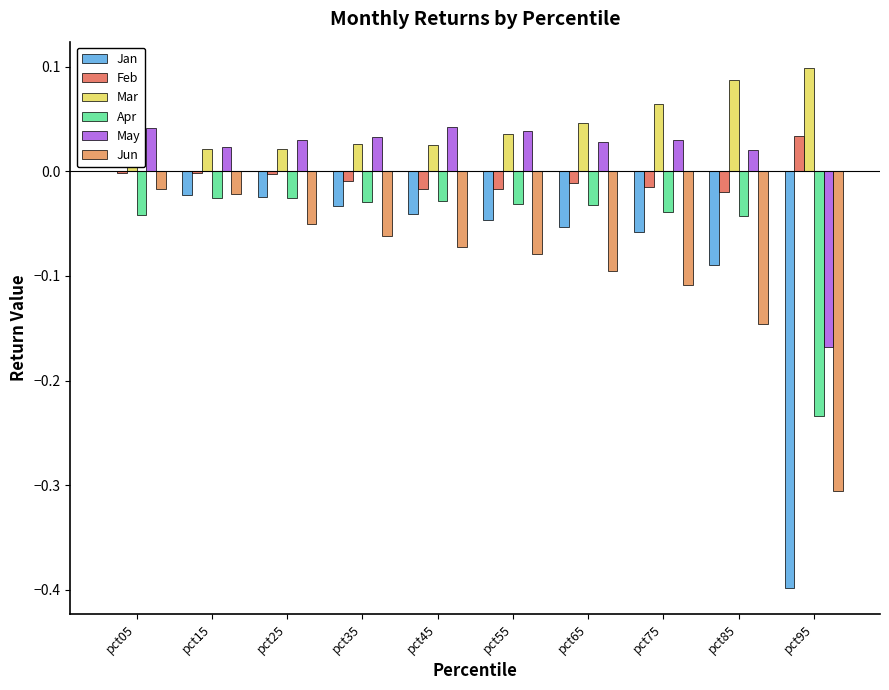

What is the greatest value displayed?

0.1